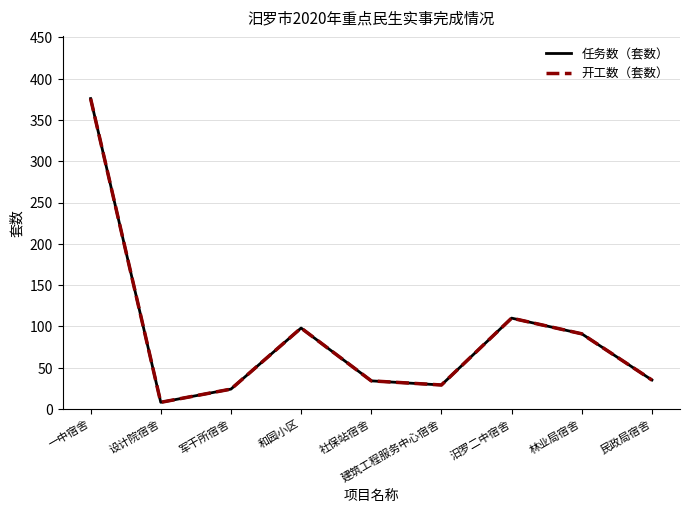

What position from the right is 民政局宿舍?

1